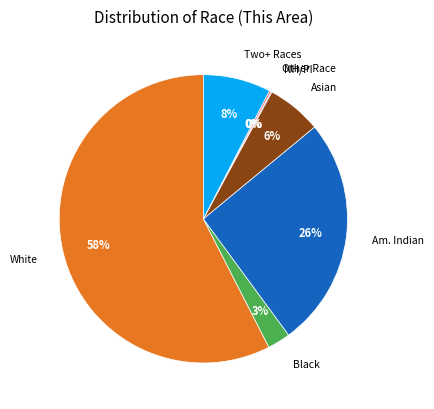

Is there a majority slice in this chart?

Yes